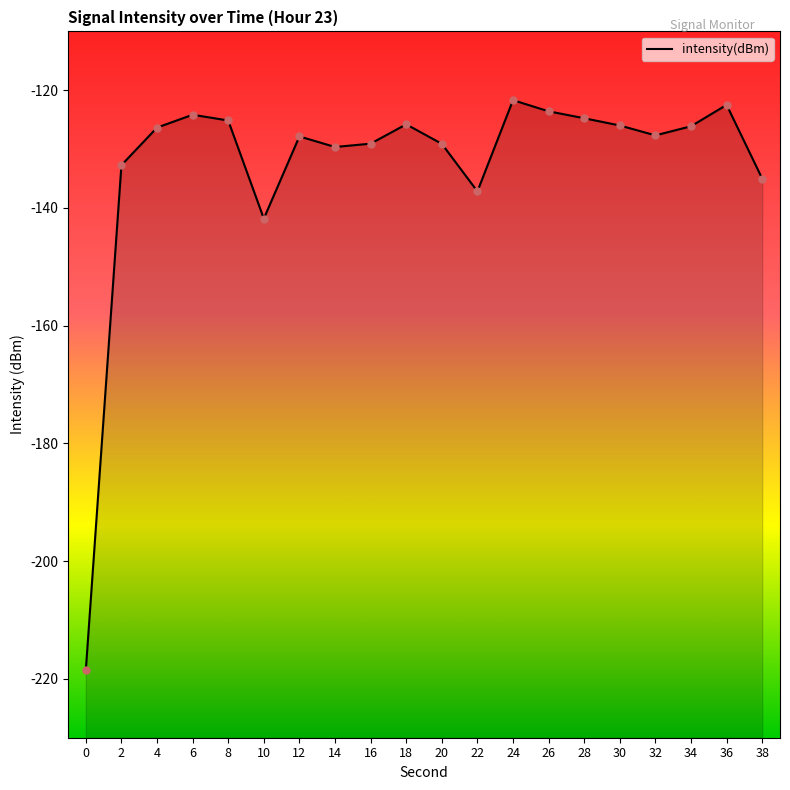

Which has a higher value, 4 or 12?

4